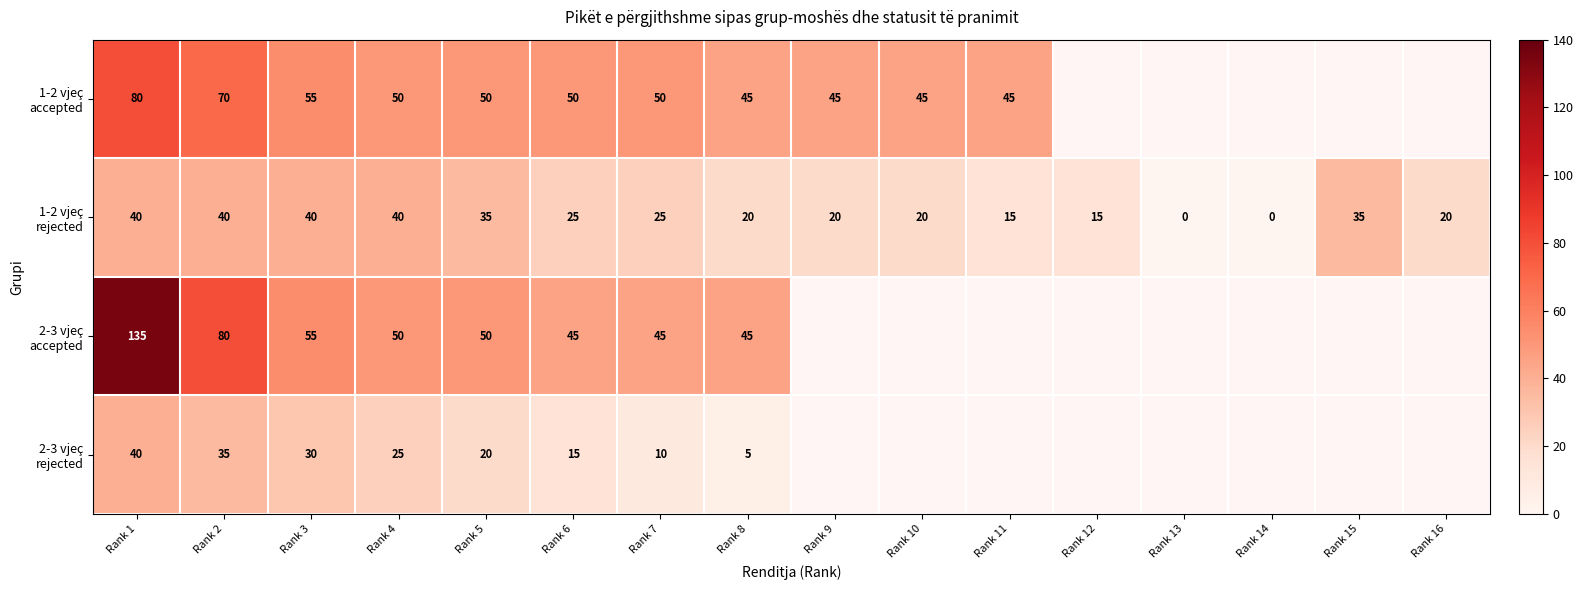

What is the difference between the highest and lowest values at Rank 2?

45